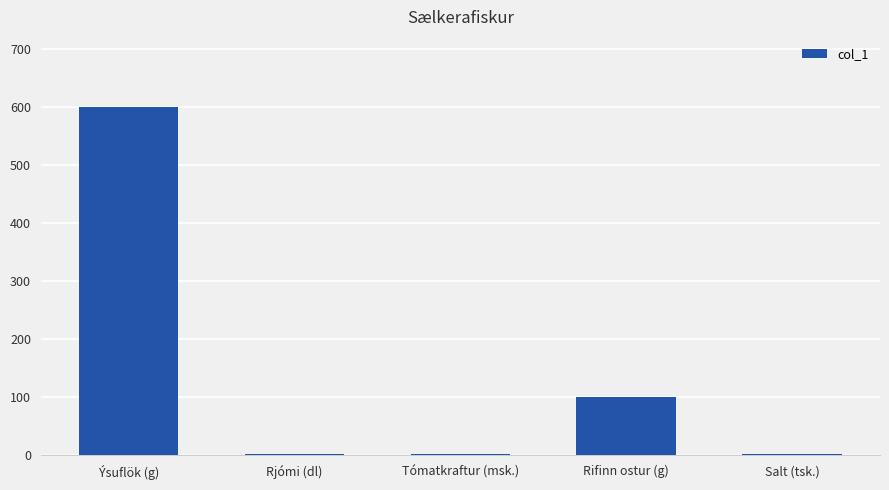

What is the greatest value displayed?

600.0